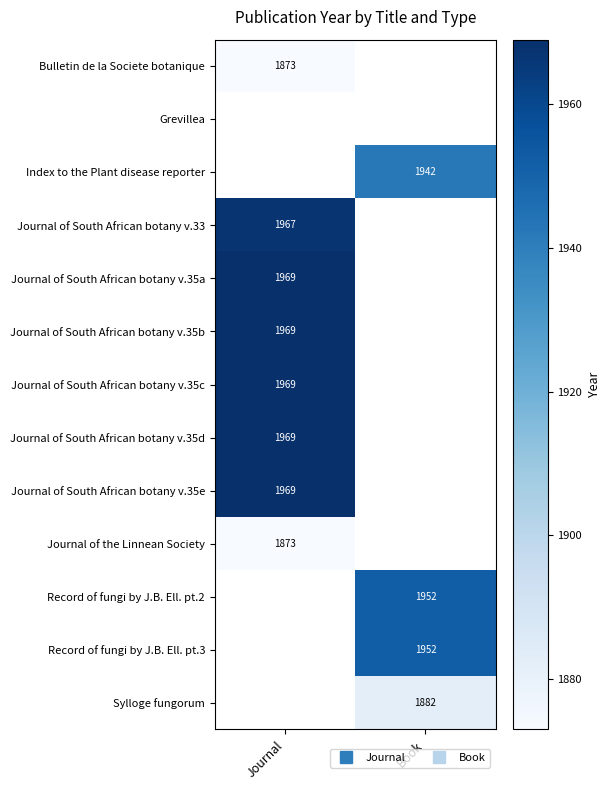

What is the smallest value displayed?

1873.0